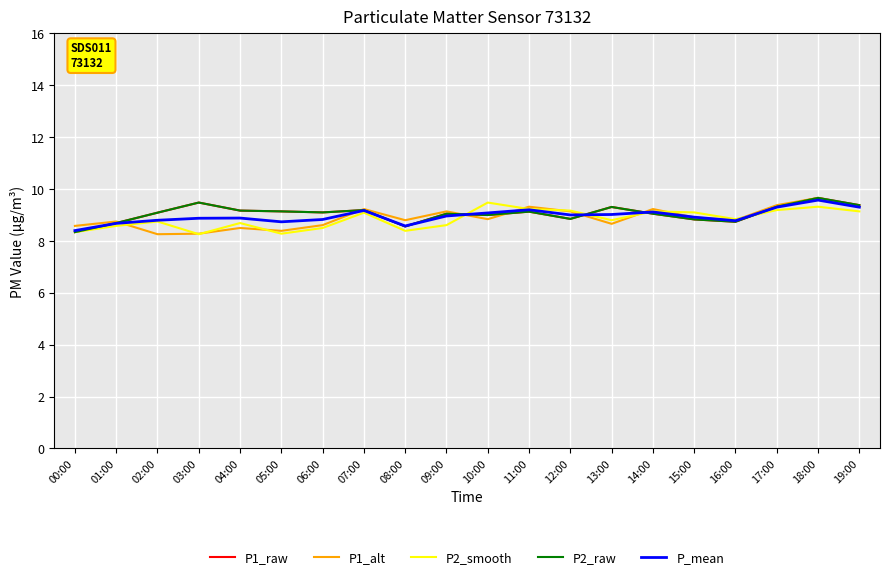

Which series changed the most between 17:00 and 18:00?

P1_raw